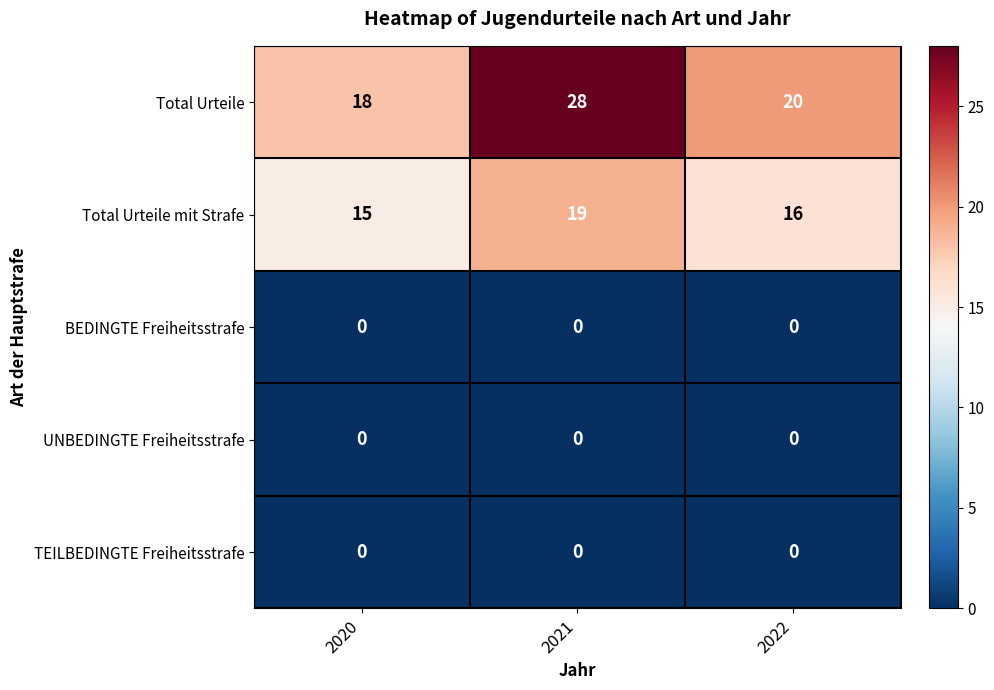

Reading right to left, extract all data points from this chart.

Total Urteile: 20	28	18
Total Urteile mit Strafe: 16	19	15
BEDINGTE Freiheitsstrafe: 0	0	0
UNBEDINGTE Freiheitsstrafe: 0	0	0
TEILBEDINGTE Freiheitsstrafe: 0	0	0